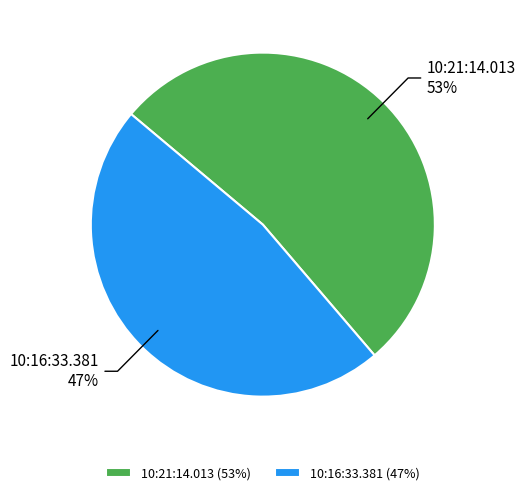

Combined, do 10:21:14.013 and 10:16:33.381 account for over 50%?

Yes